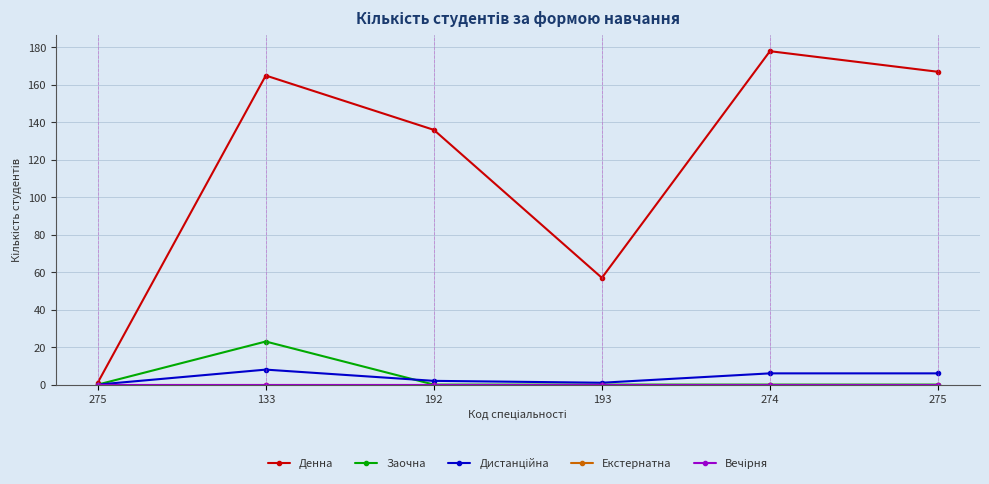

True or false: Вечірня has a value of 0 at 133.

True